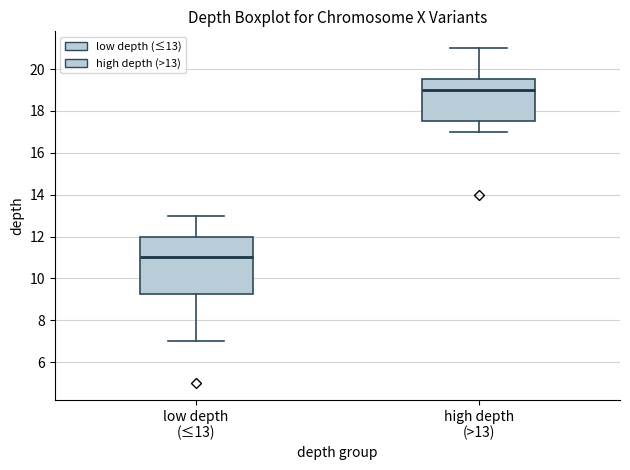

Reading left to right, read every box against the y-axis: the position of its median line, the range the box covers, and the ends of its whiskers. The values are not printed on the chart, so give them approximately, as read against the axis.

low depth (≤13): median 11.0, box 9.2 to 12.0, whiskers 7.0 to 13.0
high depth (>13): median 19.0, box 17.6 to 19.6, whiskers 17.0 to 21.0